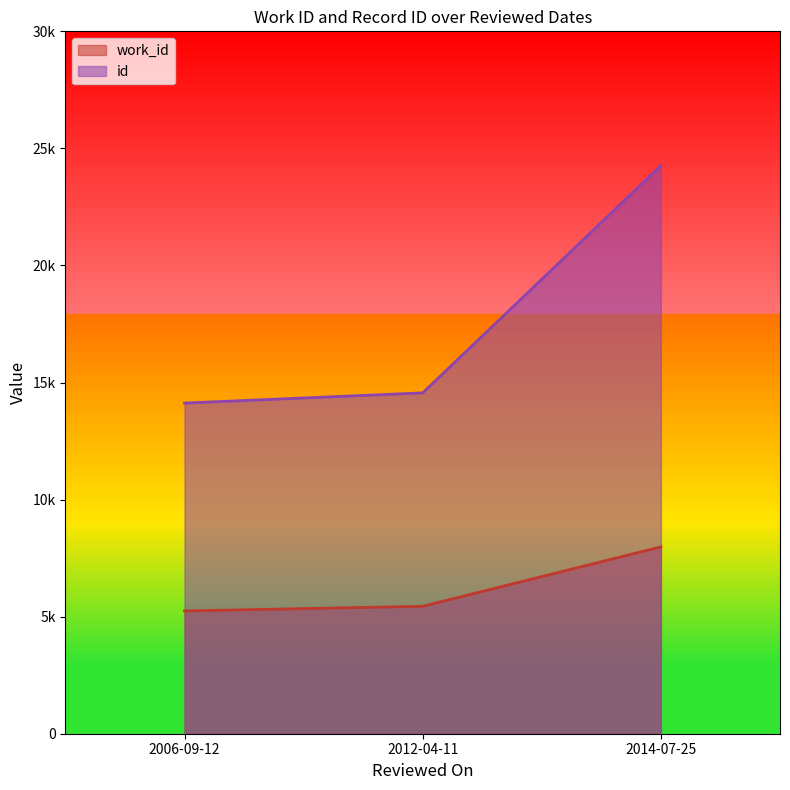

How many categories are shown in the chart?

3